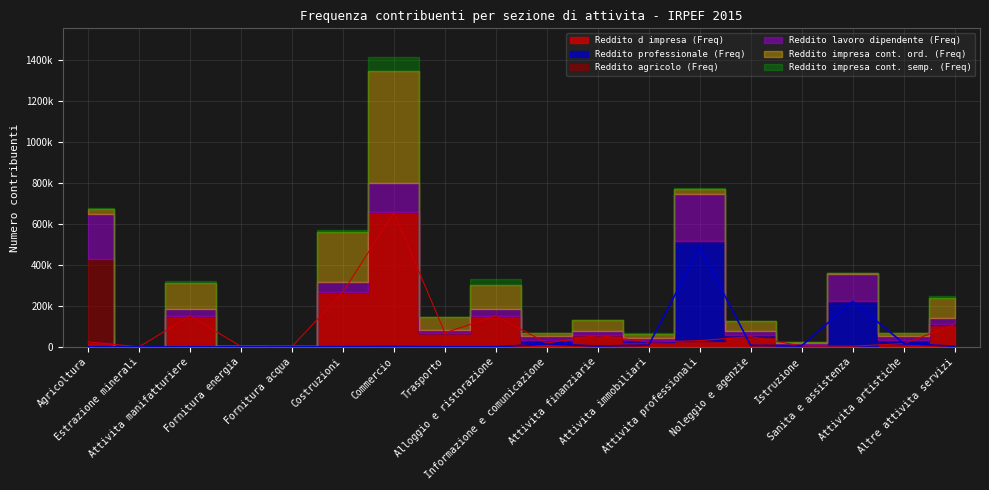

Reading left to right, extract all data points from this chart.

Reddito d impresa (Freq): Agricoltura=24423	Estrazione minerali=323	Attivita manifatturiere=151287	Fornitura energia=2099	Fornitura acqua=1762	Costruzioni=267996	Commercio=657396	Trasporto=68515	Alloggio e ristorazione=151470	Informazione e comunicazione=18904	Attivita finanziarie=56232	Attivita immobiliari=23278	Attivita professionali=30376	Noleggio e agenzie=49822	Istruzione=4534	Sanita e assistenza=3543	Attivita artistiche=15860	Altre attivita servizi=107959
Reddito professionale (Freq): Agricoltura=718	Estrazione minerali=0	Attivita manifatturiere=294	Fornitura energia=75	Fornitura acqua=15	Costruzioni=905	Commercio=1730	Trasporto=432	Alloggio e ristorazione=399	Informazione e comunicazione=14433	Attivita finanziarie=4029	Attivita immobiliari=8693	Attivita professionali=485570	Noleggio e agenzie=7600	Istruzione=5159	Sanita e assistenza=222874	Attivita artistiche=17626	Altre attivita servizi=2702
Reddito agricolo (Freq): Agricoltura=402521	Estrazione minerali=0	Attivita manifatturiere=94	Fornitura energia=27	Fornitura acqua=0	Costruzioni=105	Commercio=346	Trasporto=54	Alloggio e ristorazione=278	Informazione e comunicazione=0	Attivita finanziarie=14	Attivita immobiliari=24	Attivita professionali=221	Noleggio e agenzie=86	Istruzione=0	Sanita e assistenza=28	Attivita artistiche=14	Altre attivita servizi=22
Reddito lavoro dipendente (Freq): Agricoltura=223311	Estrazione minerali=152	Attivita manifatturiere=34531	Fornitura energia=1335	Fornitura acqua=464	Costruzioni=46151	Commercio=142797	Trasporto=15073	Alloggio e ristorazione=32934	Informazione e comunicazione=18171	Attivita finanziarie=17524	Attivita immobiliari=13769	Attivita professionali=229245	Noleggio e agenzie=22126	Istruzione=9988	Sanita e assistenza=129703	Attivita artistiche=18542	Altre attivita servizi=32943
Reddito impresa cont. ord. (Freq): Agricoltura=22759	Estrazione minerali=233	Attivita manifatturiere=124322	Fornitura energia=1613	Fornitura acqua=1308	Costruzioni=245630	Commercio=545856	Trasporto=60348	Alloggio e ristorazione=118151	Informazione e comunicazione=16944	Attivita finanziarie=53018	Attivita immobiliari=19625	Attivita professionali=27297	Noleggio e agenzie=45481	Istruzione=4021	Sanita e assistenza=3096	Attivita artistiche=13790	Altre attivita servizi=93250
Reddito impresa cont. semp. (Freq): Agricoltura=5693	Estrazione minerali=41	Attivita manifatturiere=12588	Fornitura energia=444	Fornitura acqua=147	Costruzioni=9740	Commercio=67319	Trasporto=3869	Alloggio e ristorazione=26804	Informazione e comunicazione=1704	Attivita finanziarie=1311	Attivita immobiliari=2385	Attivita professionali=3343	Noleggio e agenzie=3560	Istruzione=454	Sanita e assistenza=539	Attivita artistiche=2422	Altre attivita servizi=13134